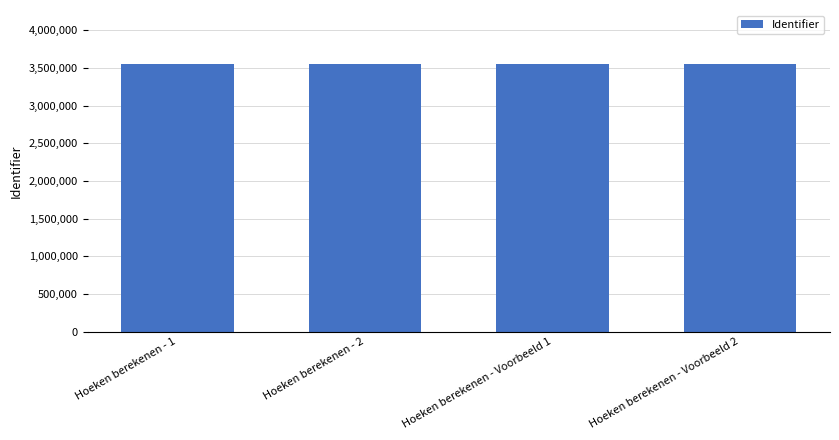

How many series are shown in this chart?

1